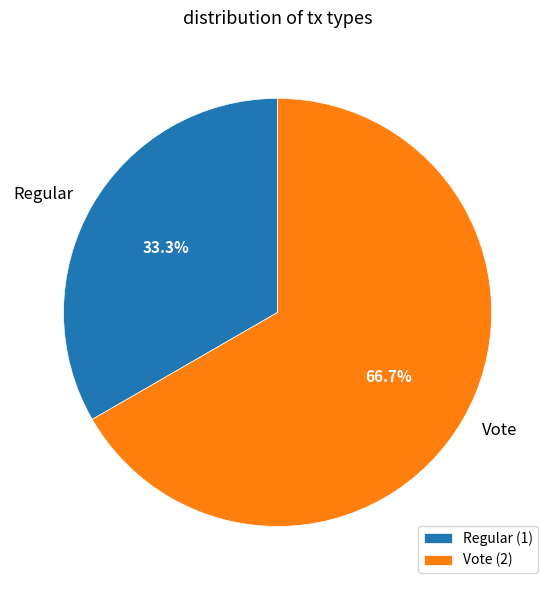

What percentage is the Regular slice, to the nearest percent?

33%